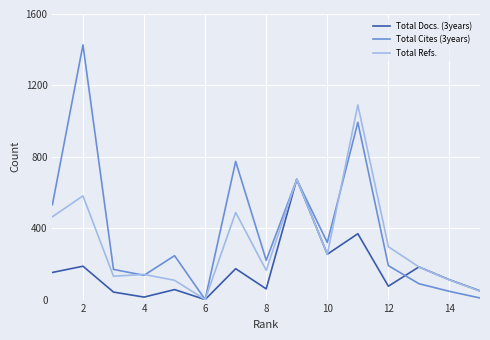

Which series has the widest spread of values?

Total Cites (3years)